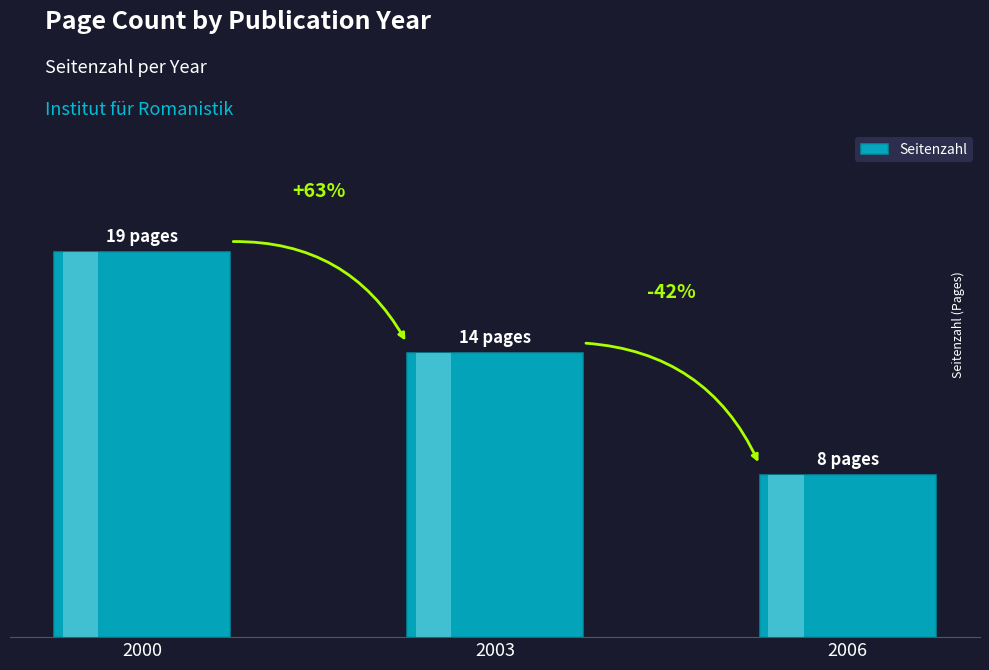

List the labels in order of value, smallest first.

2006, 2003, 2000